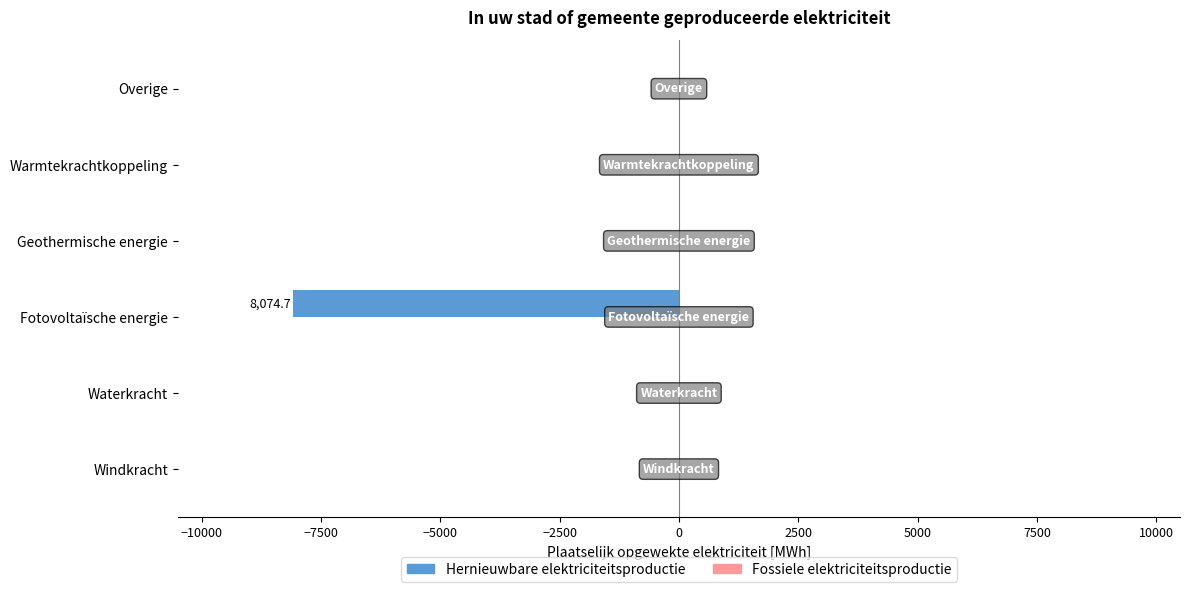

What is the sum of all values?

-8074.7